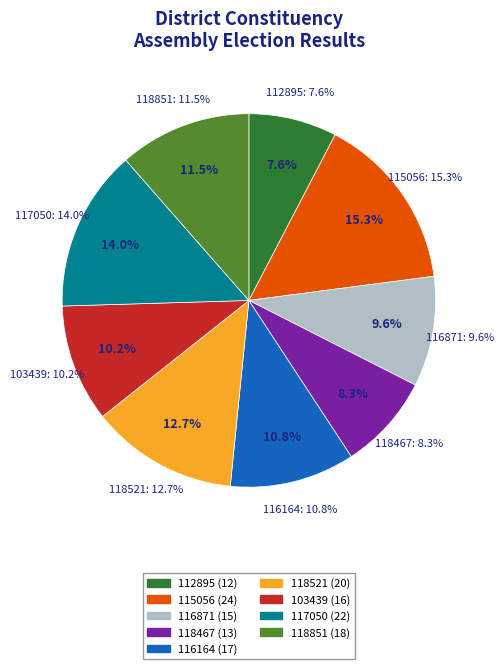

Do 103439 and 117050 together represent more than half of the pie?

No